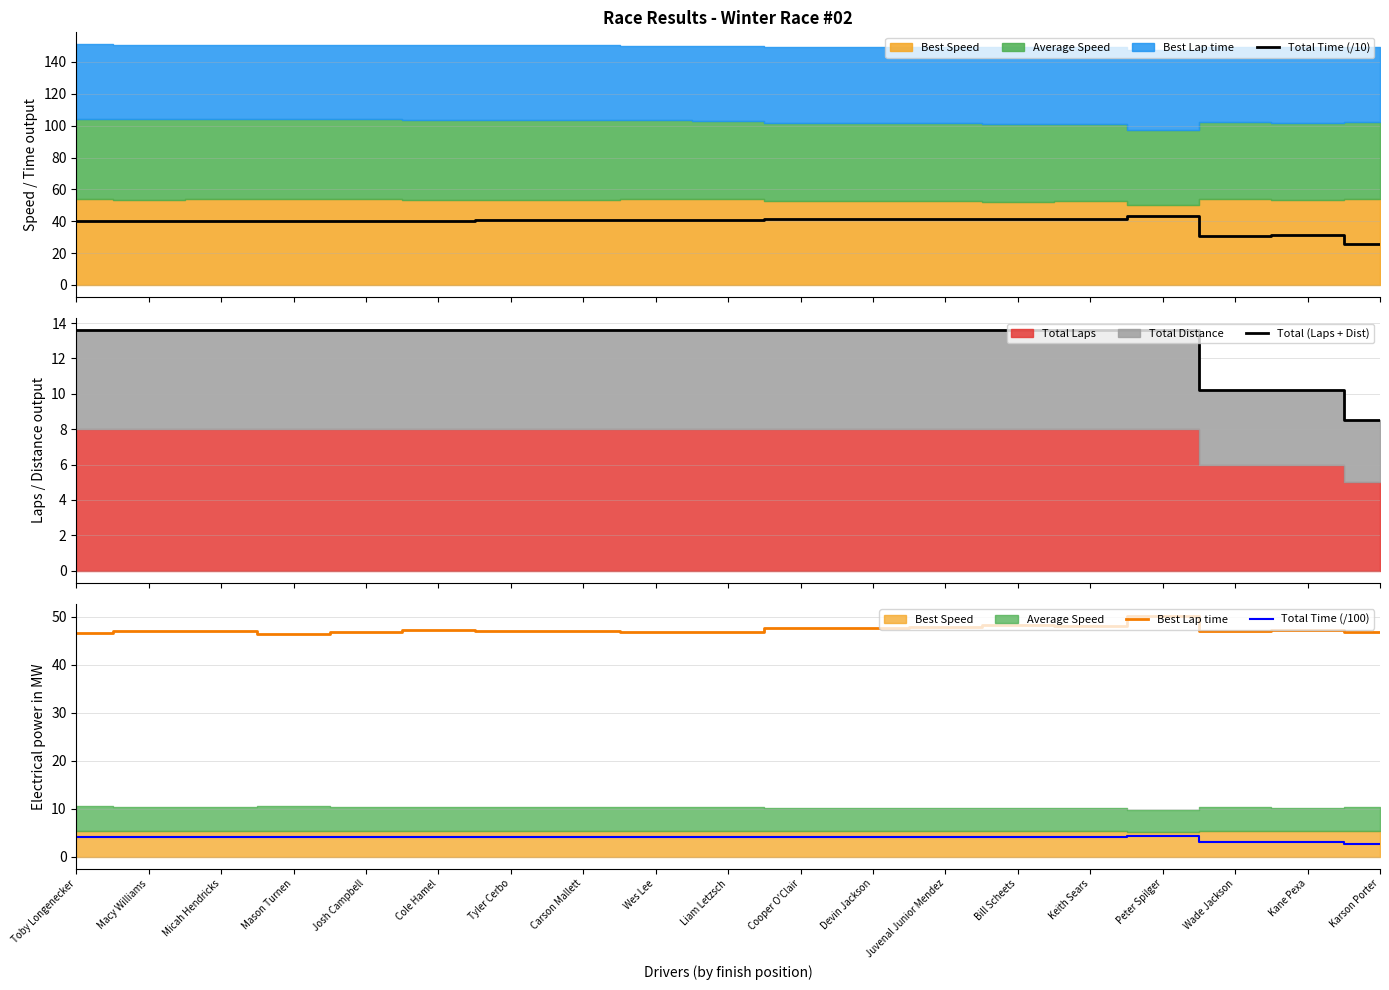

What is the label of the 8th point from the right?

Devin Jackson